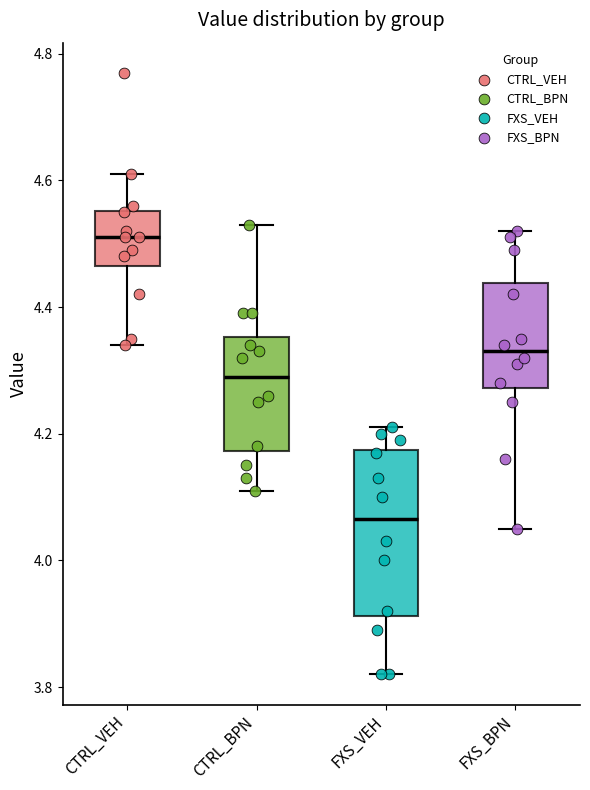

Reading left to right, transcribe this box plot: for each box, give where its median line is, the range the box spans, and where its two whiskers end, as read against the y-axis. The values are not printed on the chart, so give them approximately, as read against the axis.

CTRL_VEH: median 4.52, box 4.46 to 4.56, whiskers 4.34 to 4.62
CTRL_BPN: median 4.30, box 4.18 to 4.36, whiskers 4.12 to 4.54
FXS_VEH: median 4.06, box 3.92 to 4.18, whiskers 3.82 to 4.22
FXS_BPN: median 4.34, box 4.28 to 4.44, whiskers 4.06 to 4.52